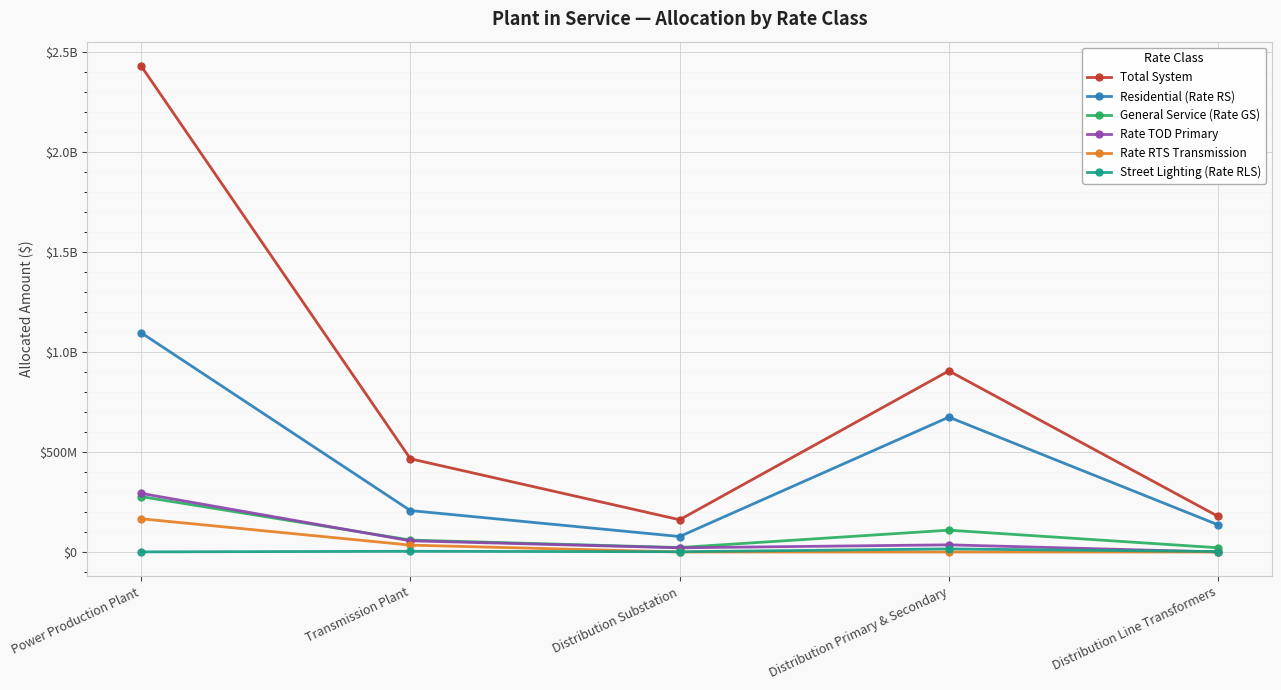

Reading left to right, what are all the values shown in this chart?

Total System: 2428078429.9	465684635.3	161101605.5	904752568.0	177905371.2
Residential (Rate RS): 1095284053.1	206944618.6	77296277.4	673713062.6	135780759.8
General Service (Rate GS): 276733416.7	59568432.4	22249518.3	109062964.3	21137065.3
Rate TOD Primary: 292846052.3	55882901.1	20872928.5	35804371.0	0.0
Rate RTS Transmission: 165976732.0	34368775.9	0.0	0.0	0.0
Street Lighting (Rate RLS): 584959.1	3572282.2	1334289.9	15406633.5	2262104.2